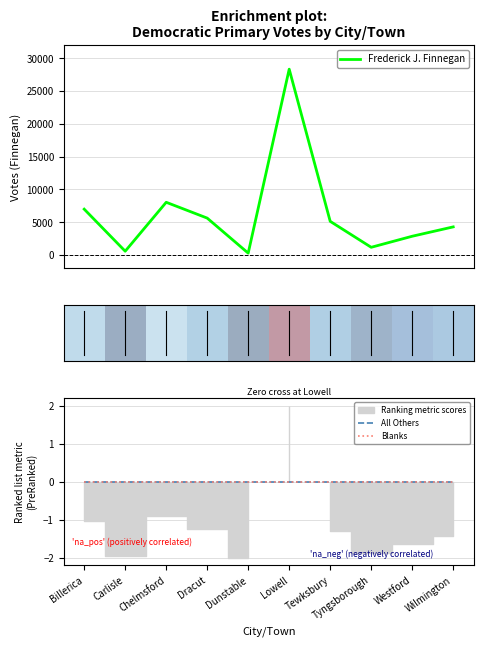

Count the number of categories in the chart.

10